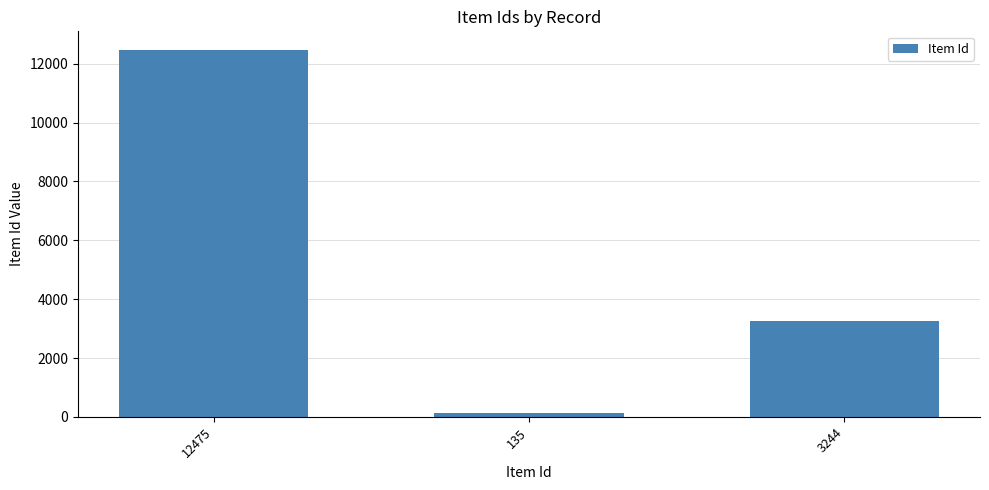

Are the bars horizontal?

No